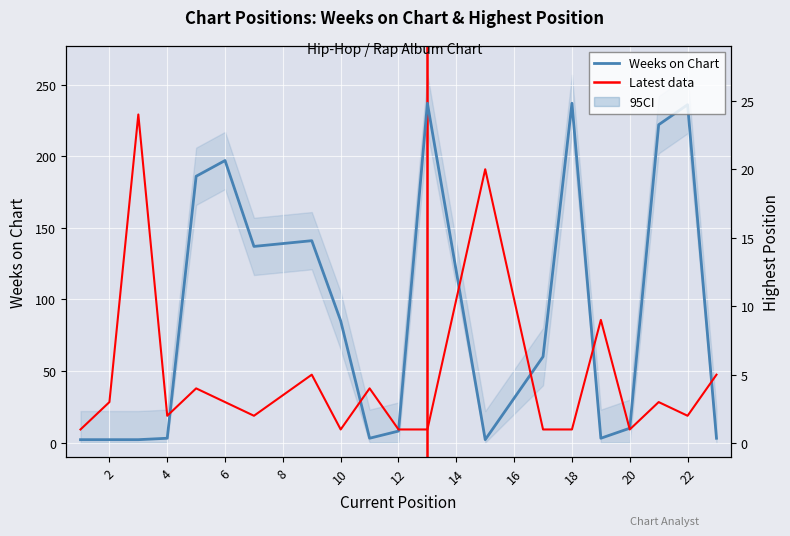

What is the difference between the maximum and second lowest values in the Weeks on Chart series?

235